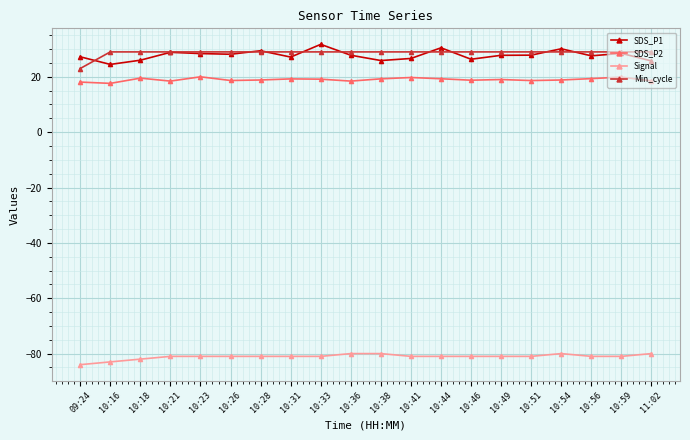

The SDS_P1 series shows 28.9 at 10:21. True or false?

True